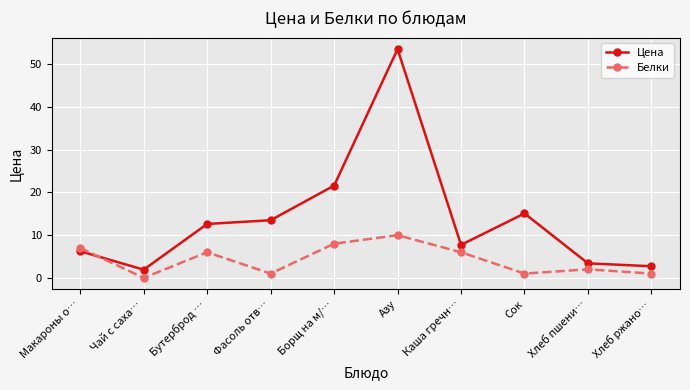

What is the difference between the Белки values at Хлеб пшени… and Бутерброд …?

4.0